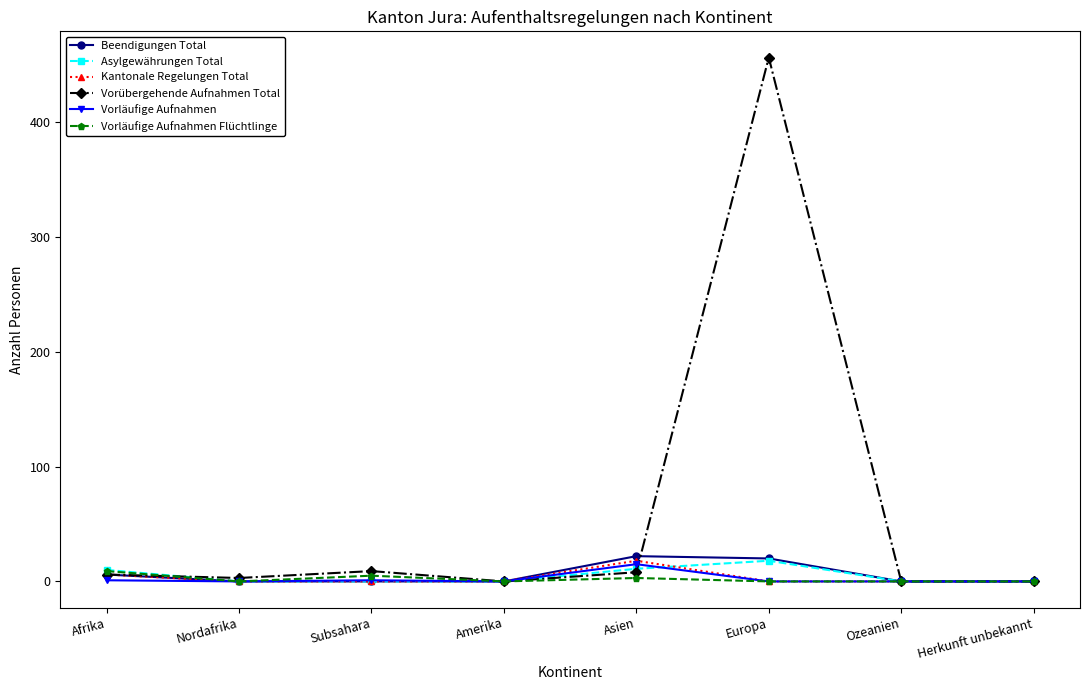

True or false: Asylgewährungen Total has more than 0 interior local peaks.

True